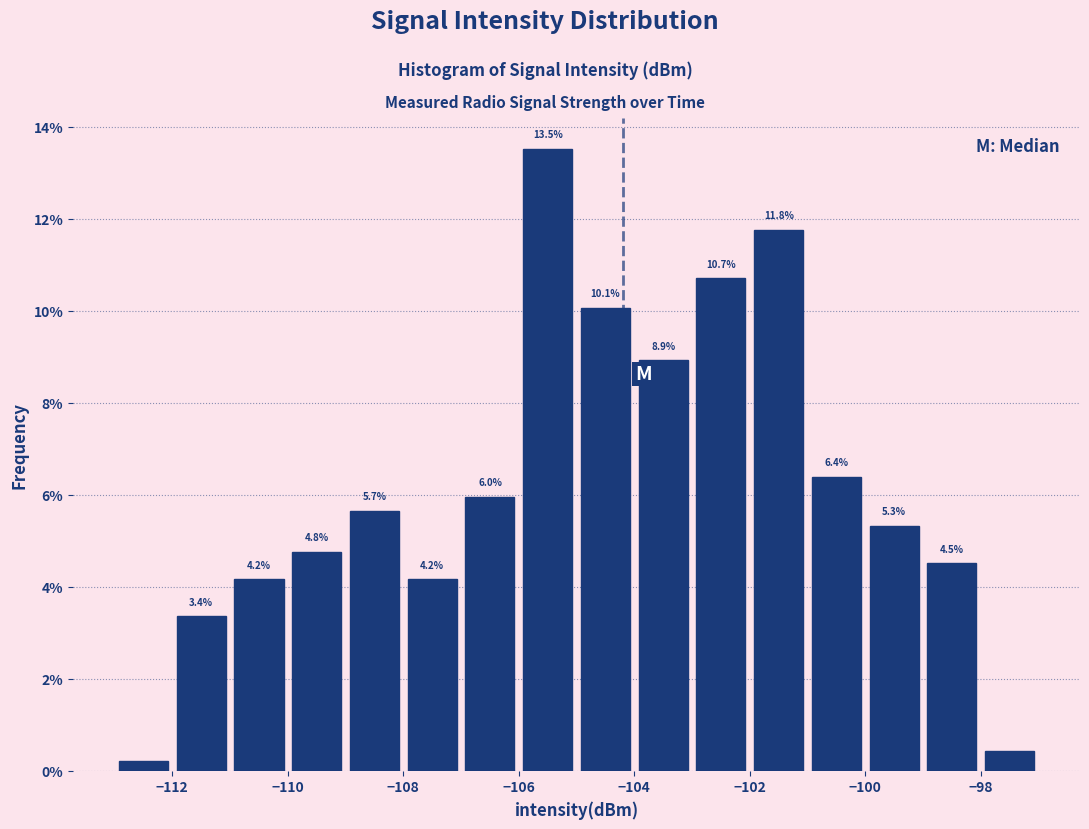

Over which range of the x-axis is the bar tallest?

-106 to -105